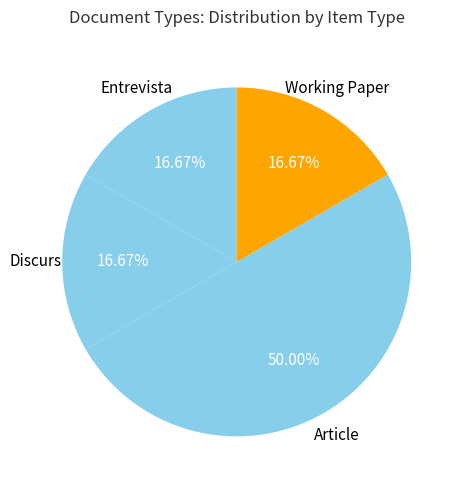

Approximately how many times larger is the value at Article compared to Entrevista?

3.0